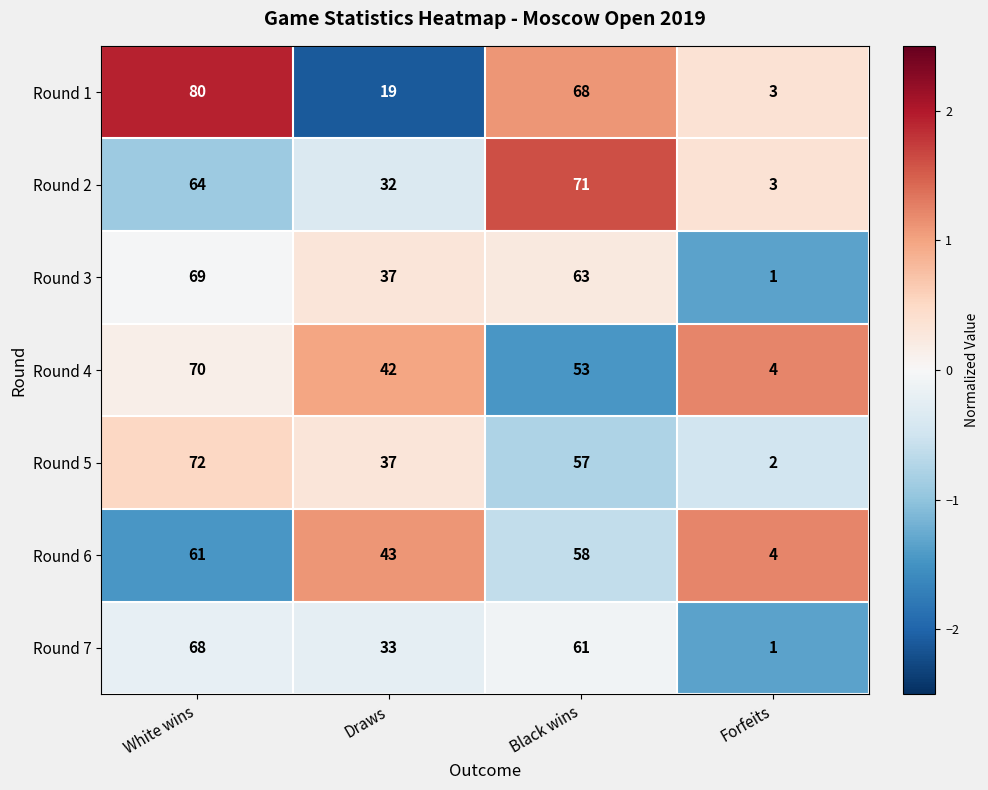

Is it true that Round 1 equals 5 at Forfeits?

False